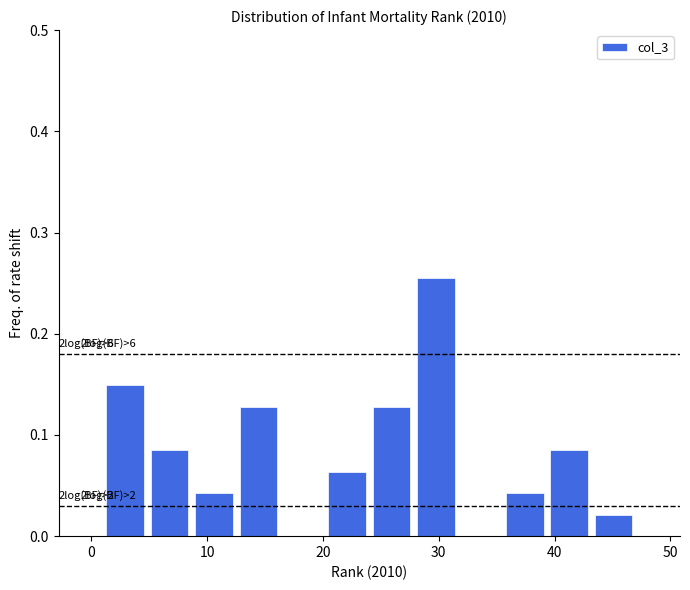

Read against the x-axis, roughly where is the centre of the tallest bar?

30